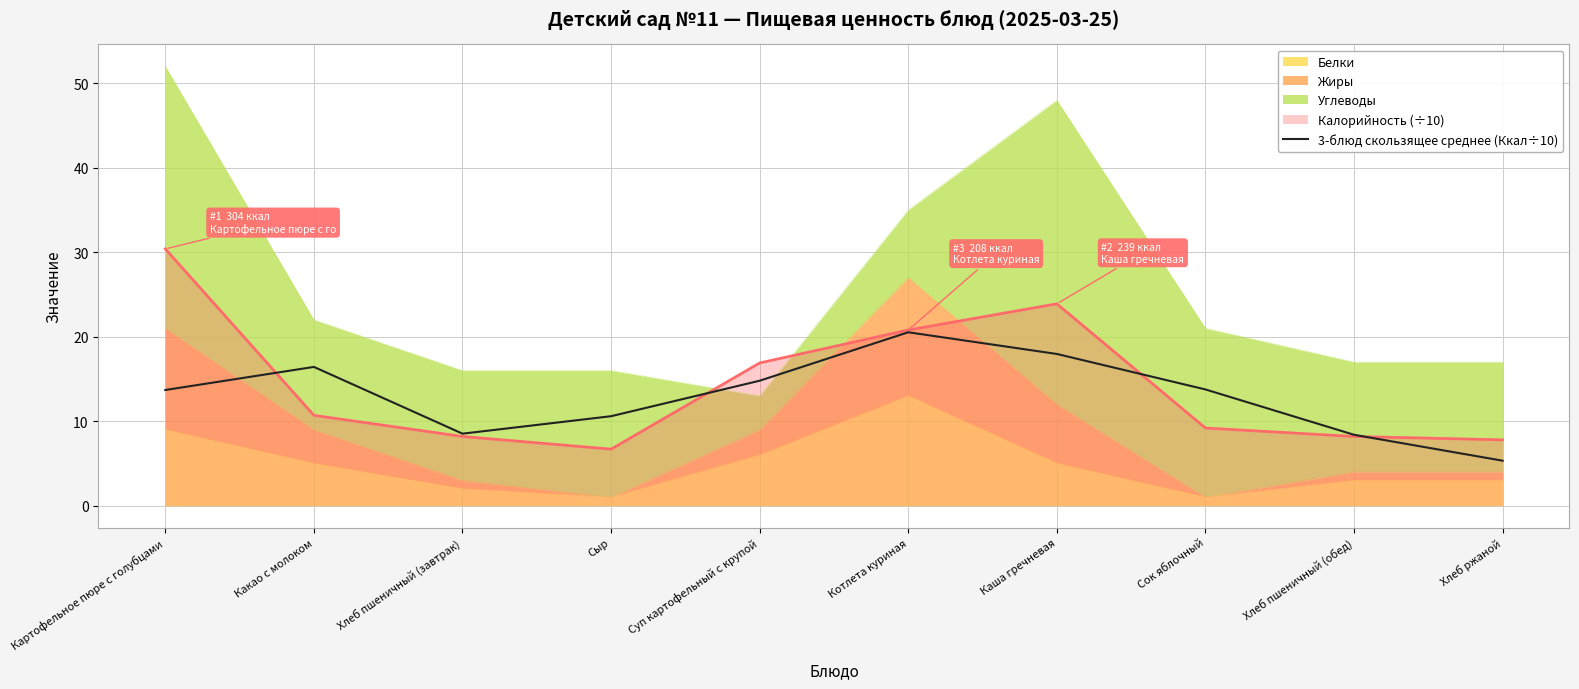

How many interior local peaks (higher than both neighbors) does the data have?

2